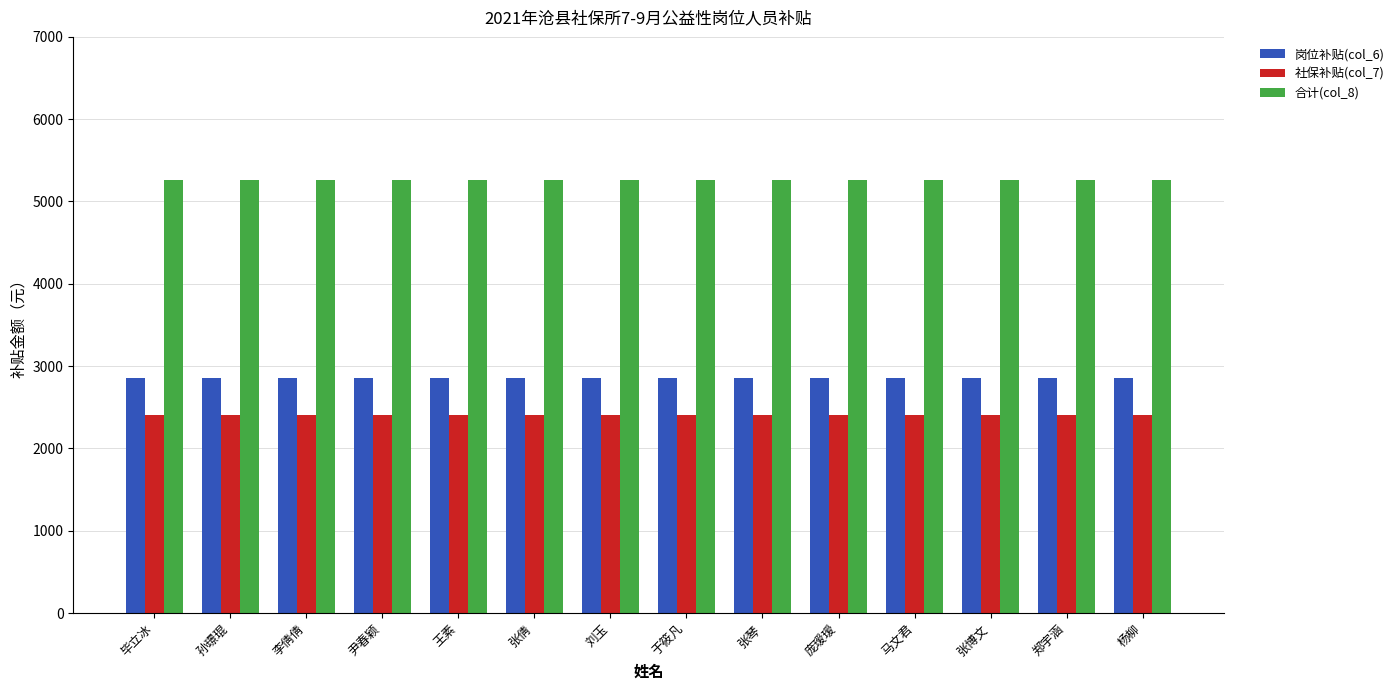

What is the difference between the highest and lowest values at 孙璟琨?

2858.1